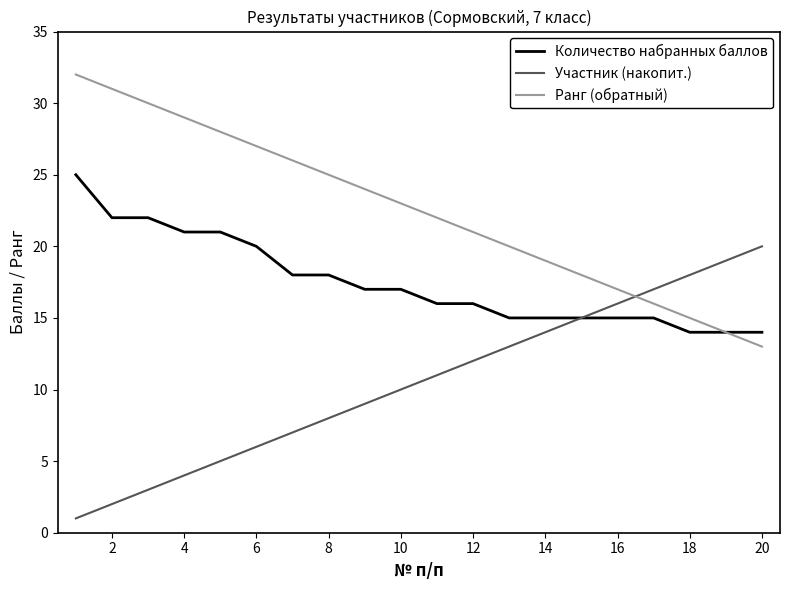

True or false: Участник (накопит.) has more than 1 interior local peaks.

False